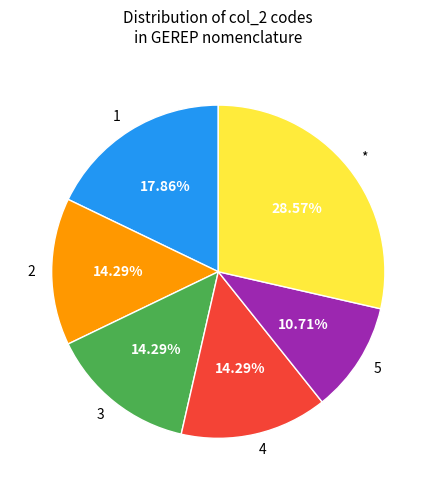

Which slice is the largest?

*